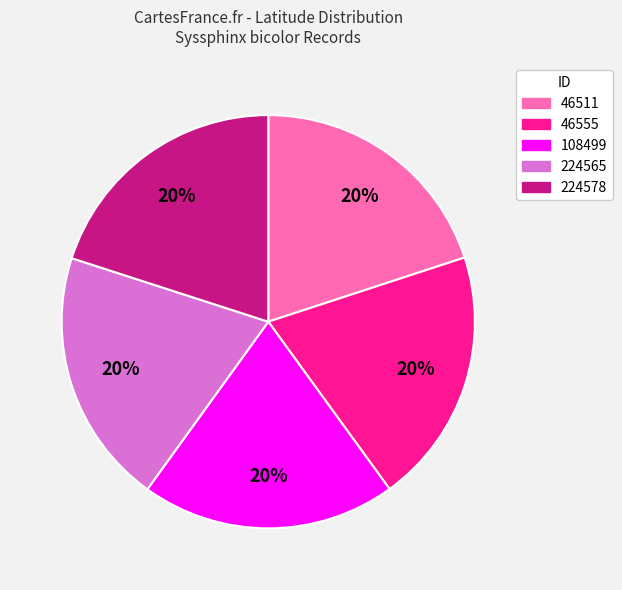

What is the ratio of the value at 46555 to the value at 224565?

1.0